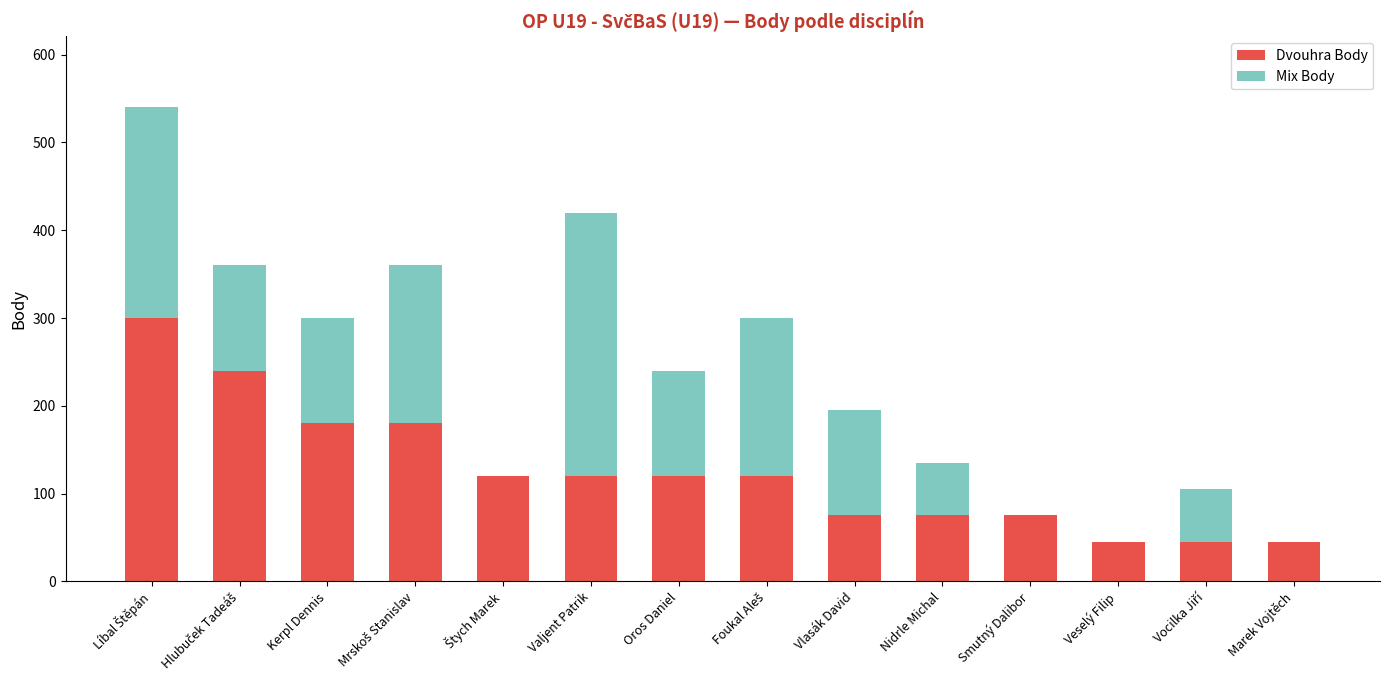

What is the sum of all Dvouhra Body values?

1740